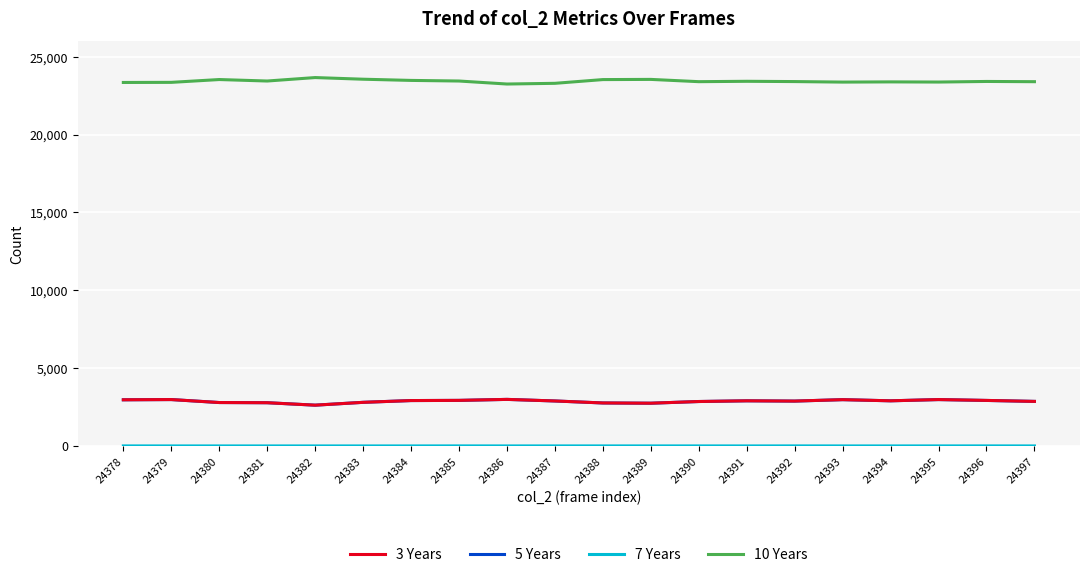

What is the difference between the highest and lowest values at 24384?

23486